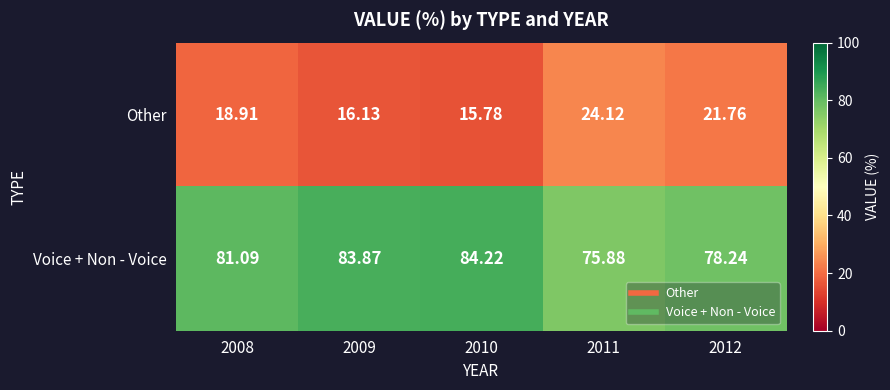

Which series has the largest total across all categories?

Voice + Non - Voice